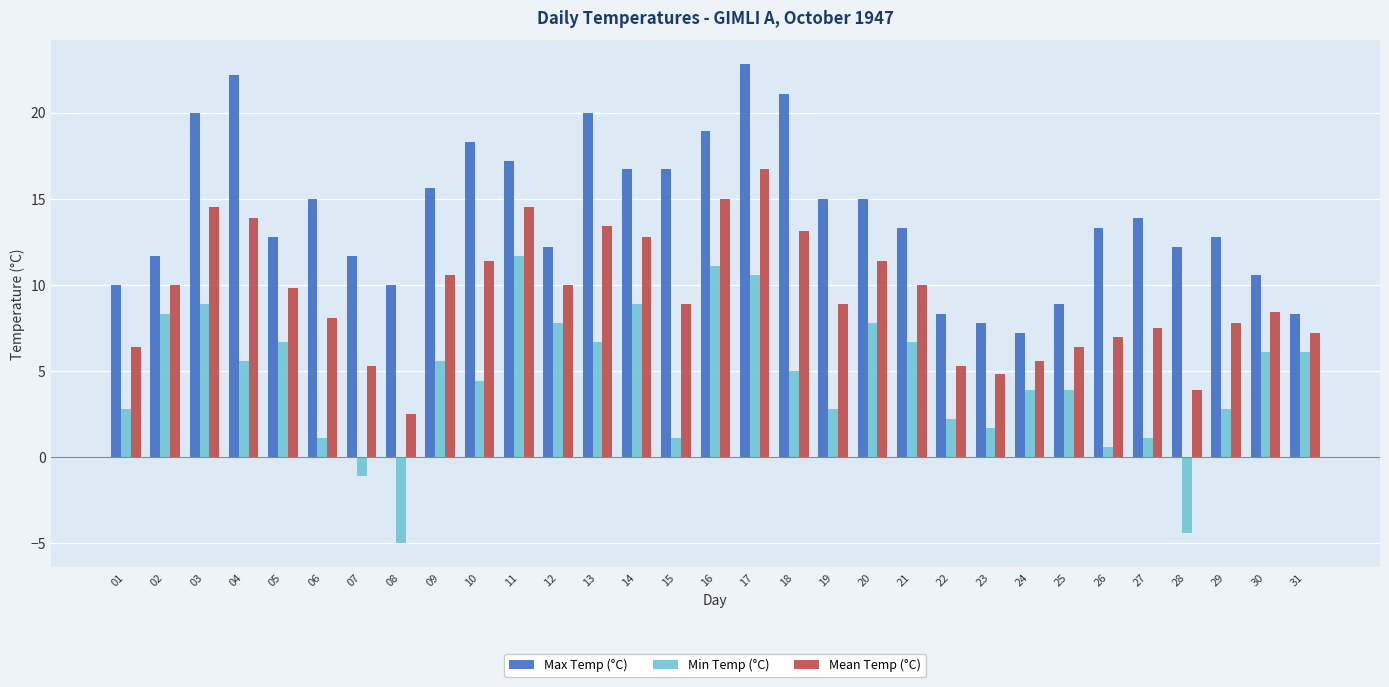

What is the difference between the highest and lowest values at 10?

13.9